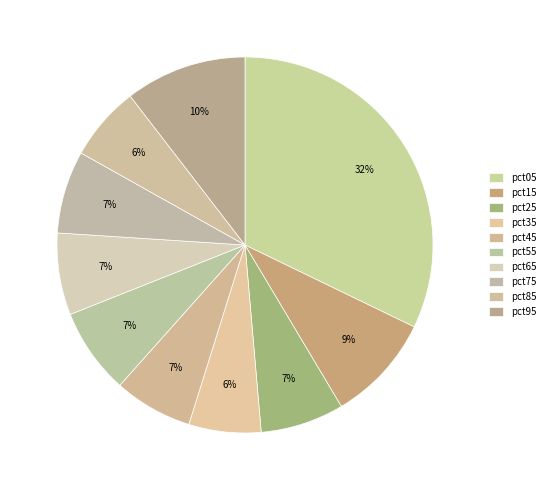

How many slices are in this pie chart?

10